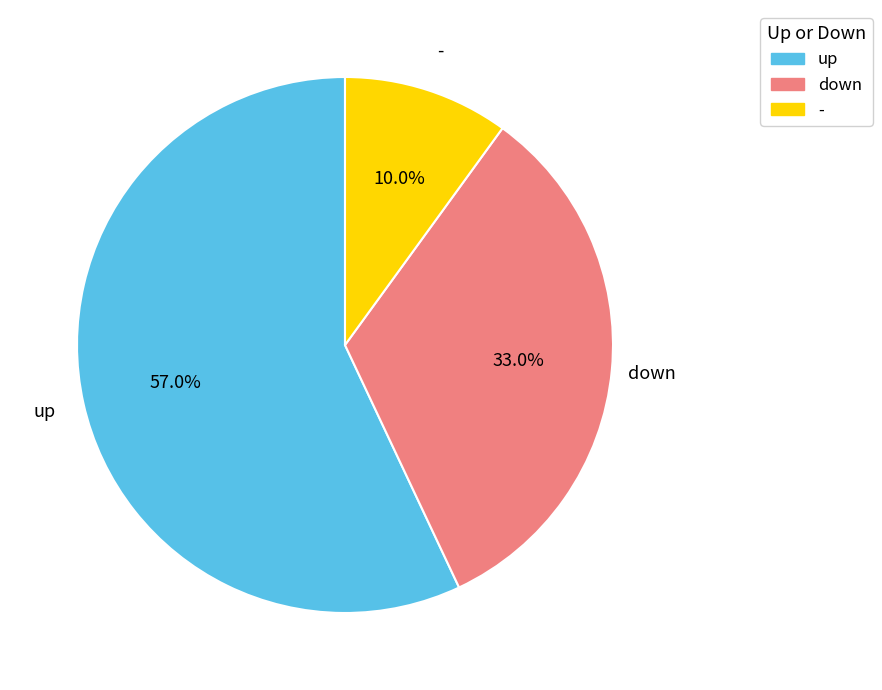

Which slice represents more than half of the pie?

up